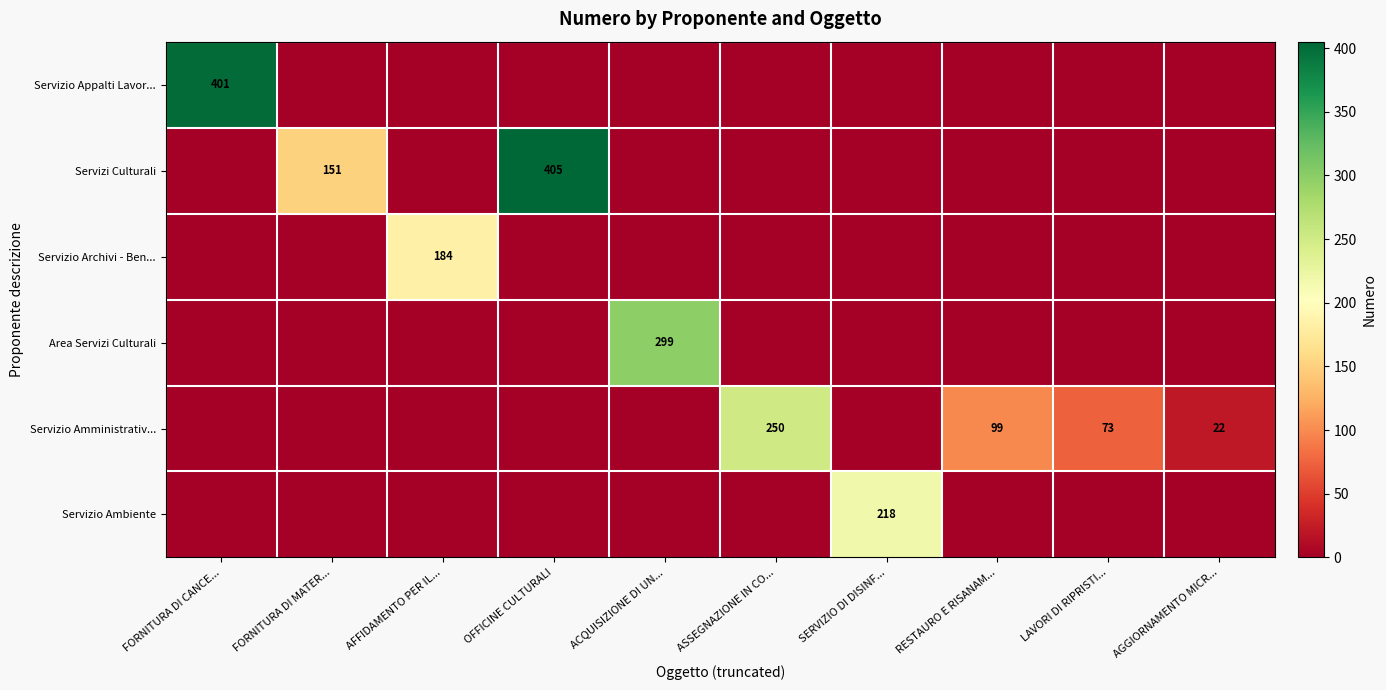

How many series are shown in this chart?

6